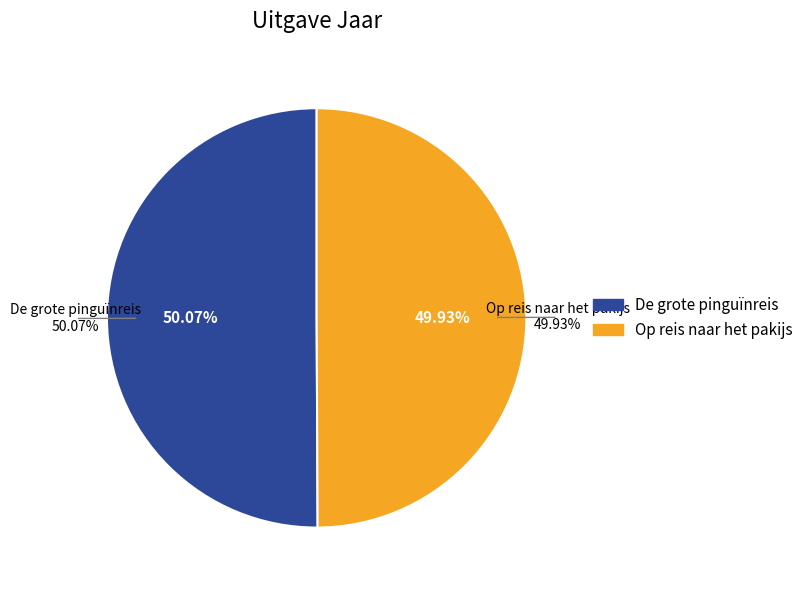

What percentage is the Op reis naar het pakijs slice, to the nearest percent?

50%